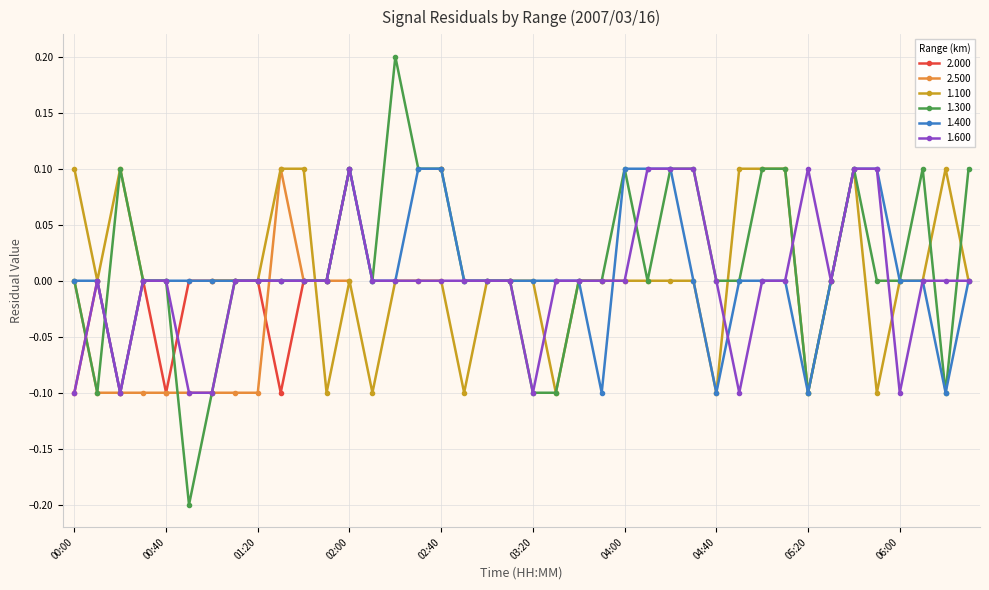

True or false: 1.600 has more than 2 interior local peaks.

True